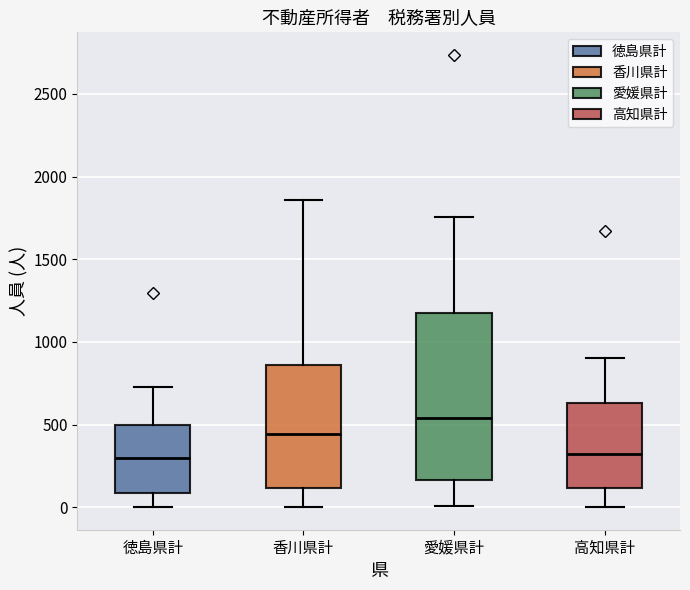

Reading left to right, transcribe this box plot: for each box, give where its median line is, the range the box spans, and where its two whiskers end, as read against the y-axis. The values are not printed on the chart, so give them approximately, as read against the axis.

徳島県計: median 300, box 100 to 500, whiskers 0 to 750
香川県計: median 450, box 100 to 850, whiskers 0 to 1850
愛媛県計: median 550, box 150 to 1200, whiskers 0 to 1750
高知県計: median 300, box 100 to 650, whiskers 0 to 900